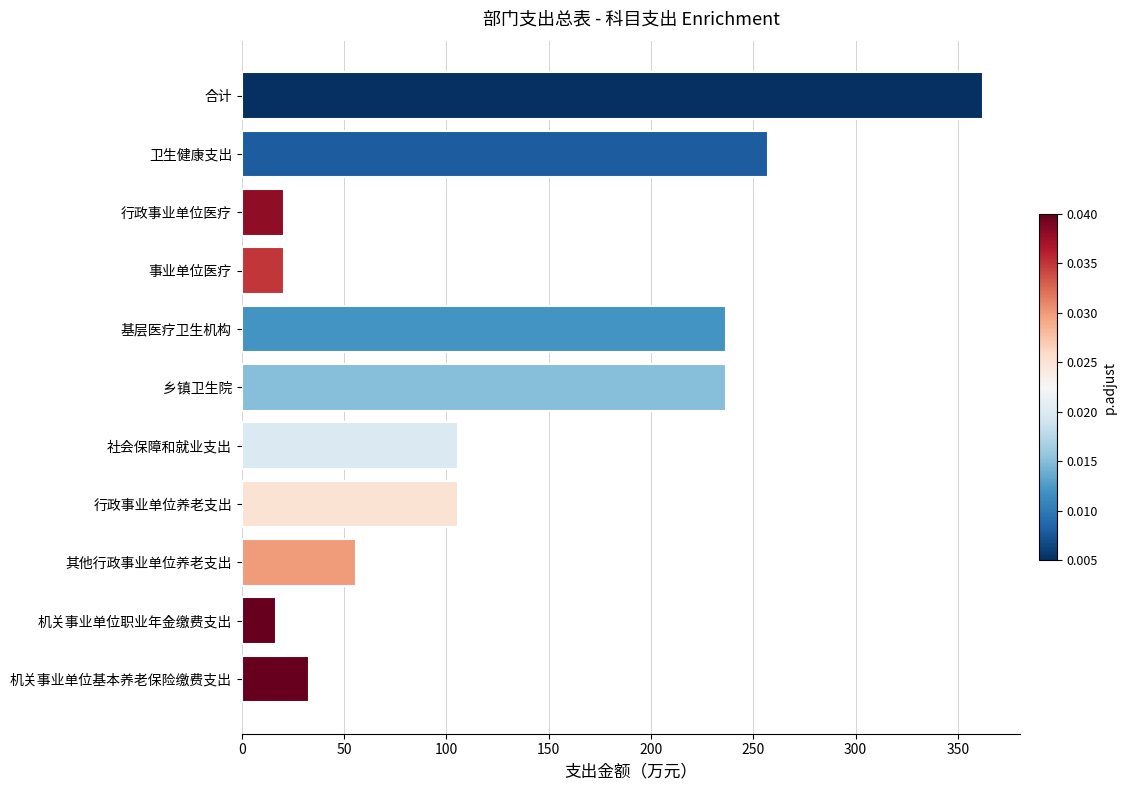

Is it true that the value at 社会保障和就业支出 is 105.5?

True